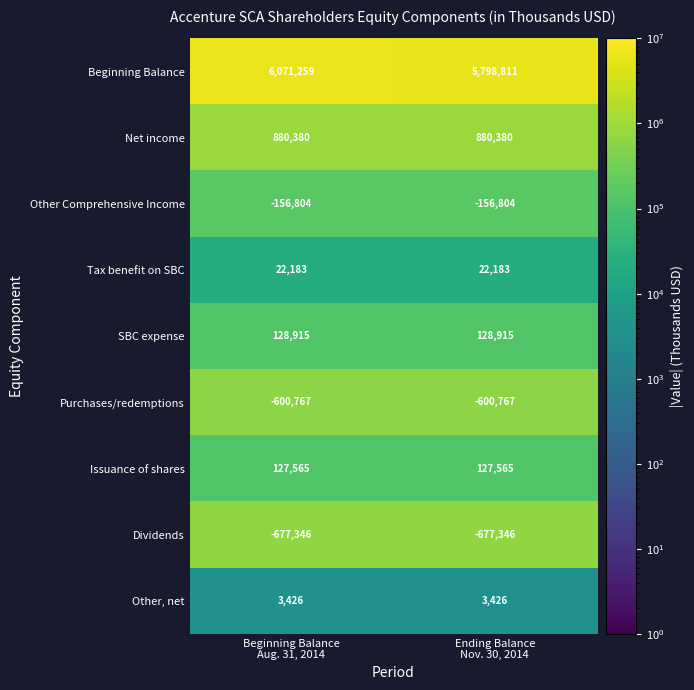

Which series has the largest total across all categories?

Beginning Balance